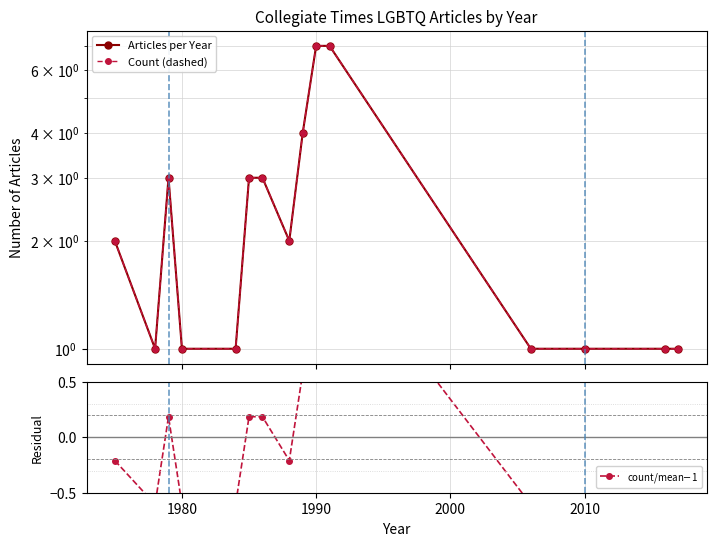

Which category has the lowest value across all series?

1980